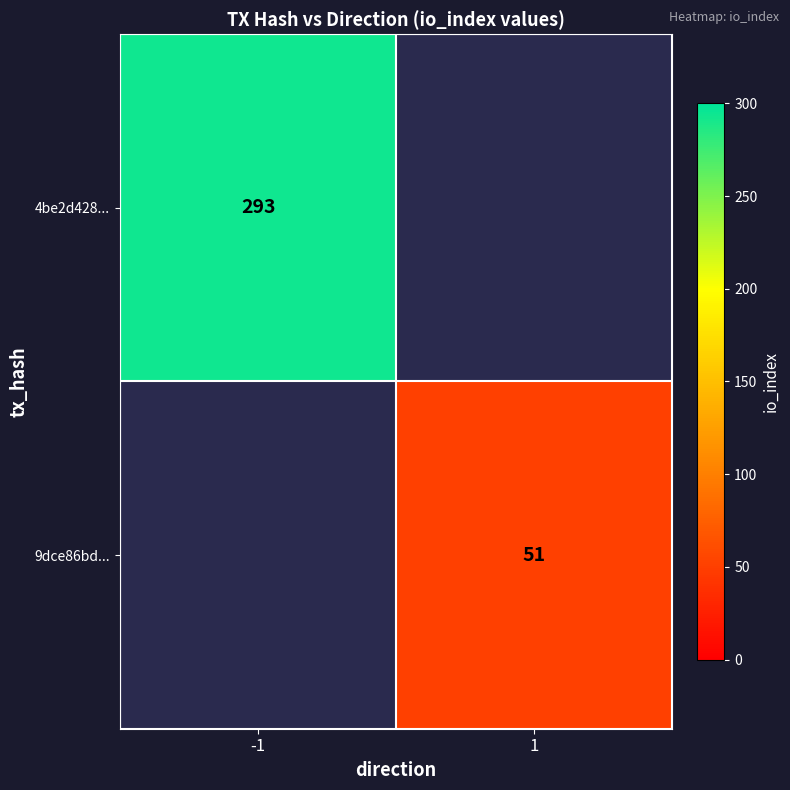

Is the value of 4be2d428... at -1 greater than the value of 9dce86bd... at 1?

Yes